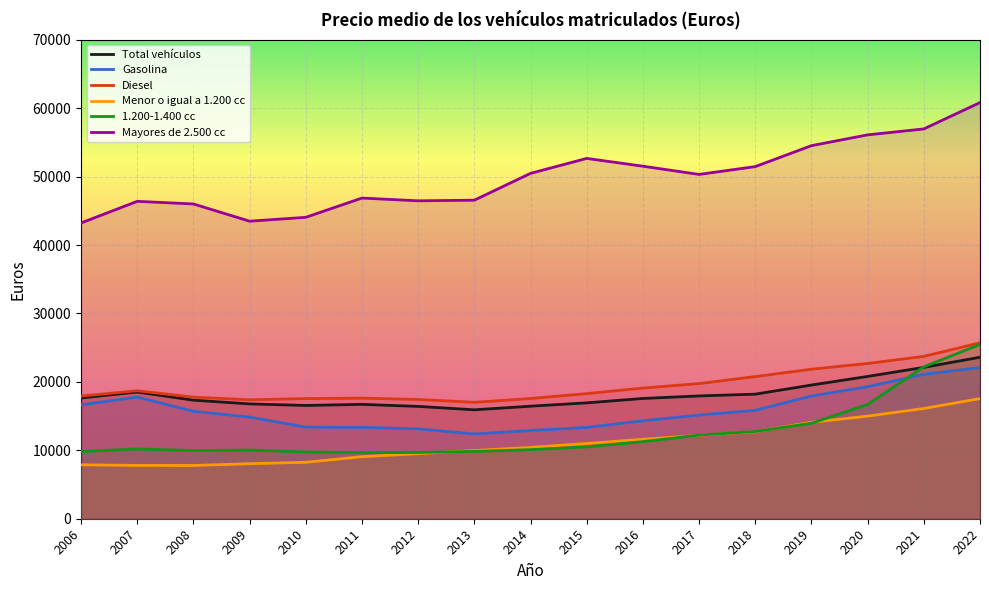

What is the sum of all 1.200-1.400 cc values?

214118